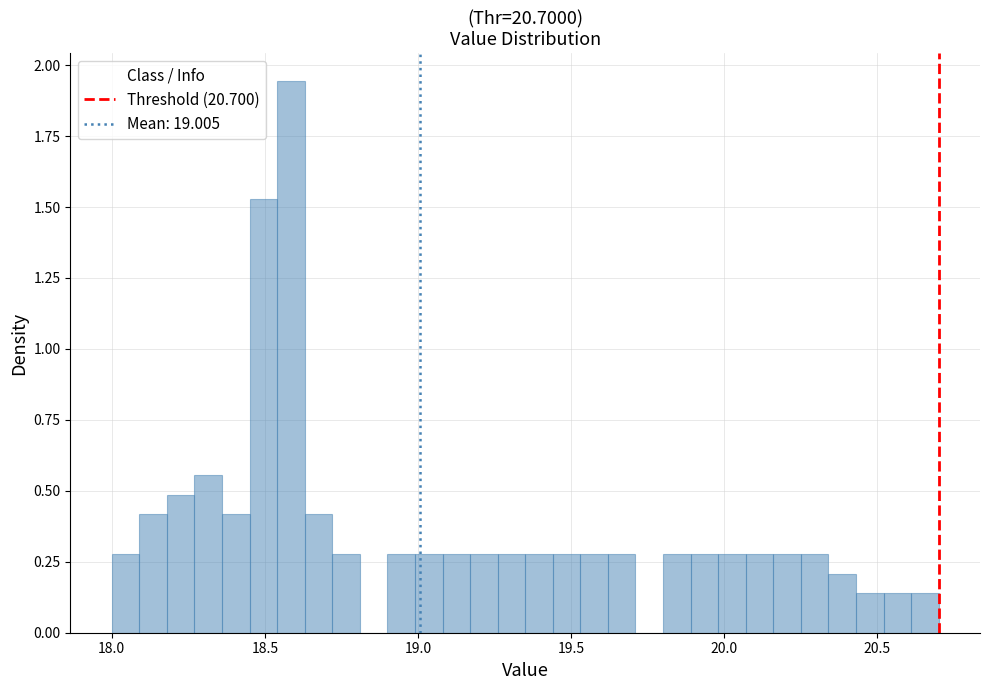

Read against the x-axis, roughly where is the centre of the tallest bar?

18.60